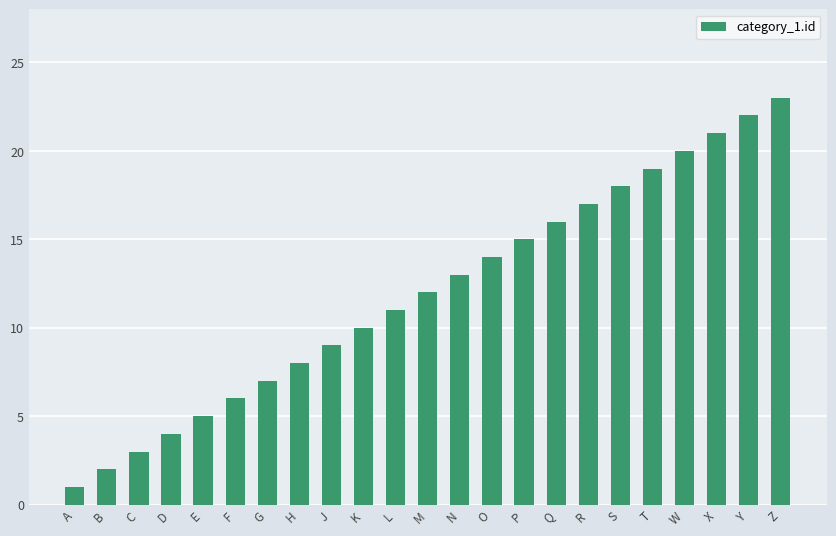

At which category does the chart reach its minimum across all series?

A